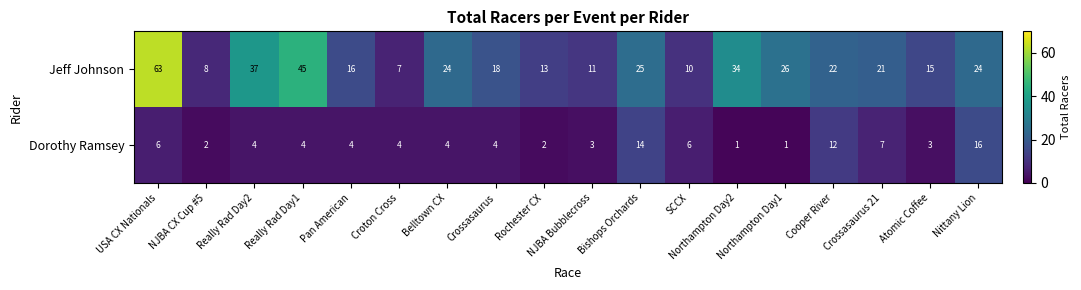

What is the difference between the Jeff Johnson values at Rochester CX and NJBA CX Cup #5?

5